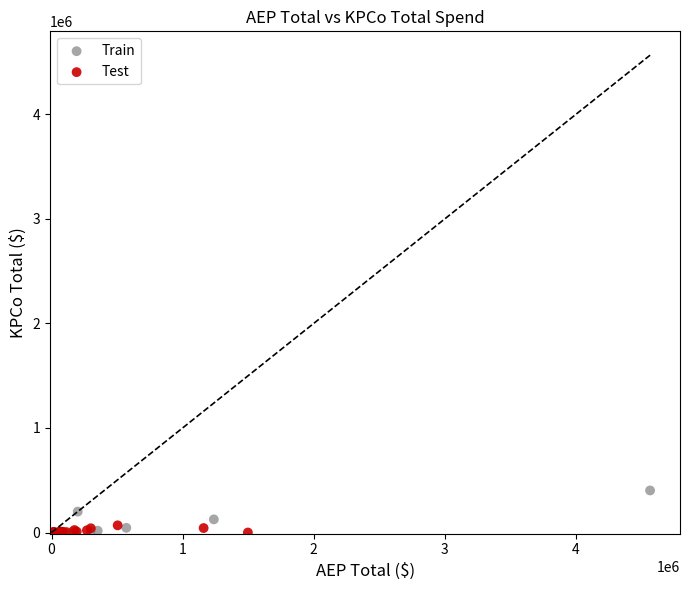

What are all the series names shown in the legend?

Train, Test